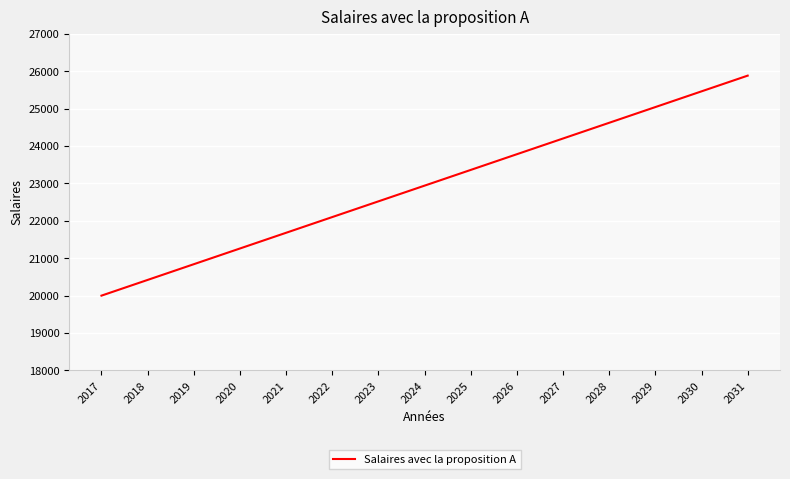

The chart shows a value of 39128 at 2025. True or false?

False